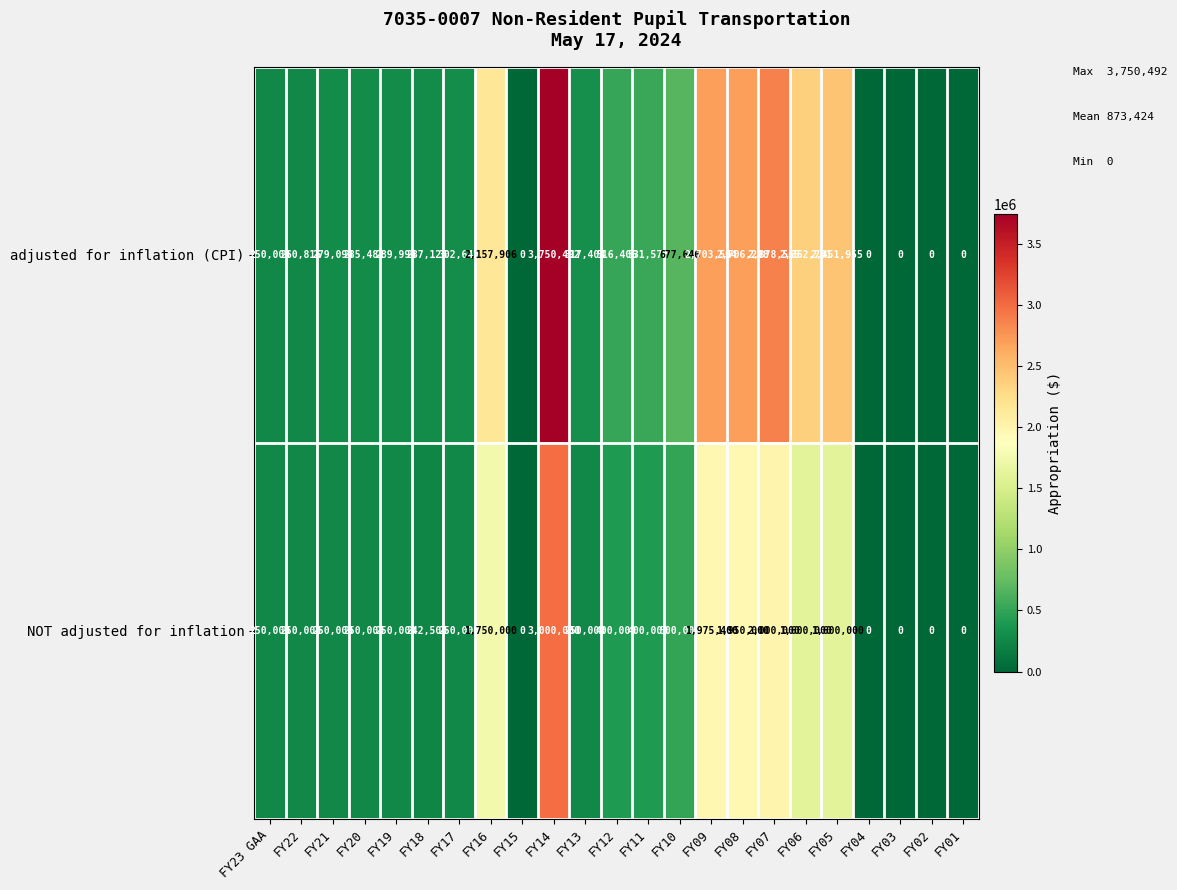

What is the total value across all series at FY14?

6750492